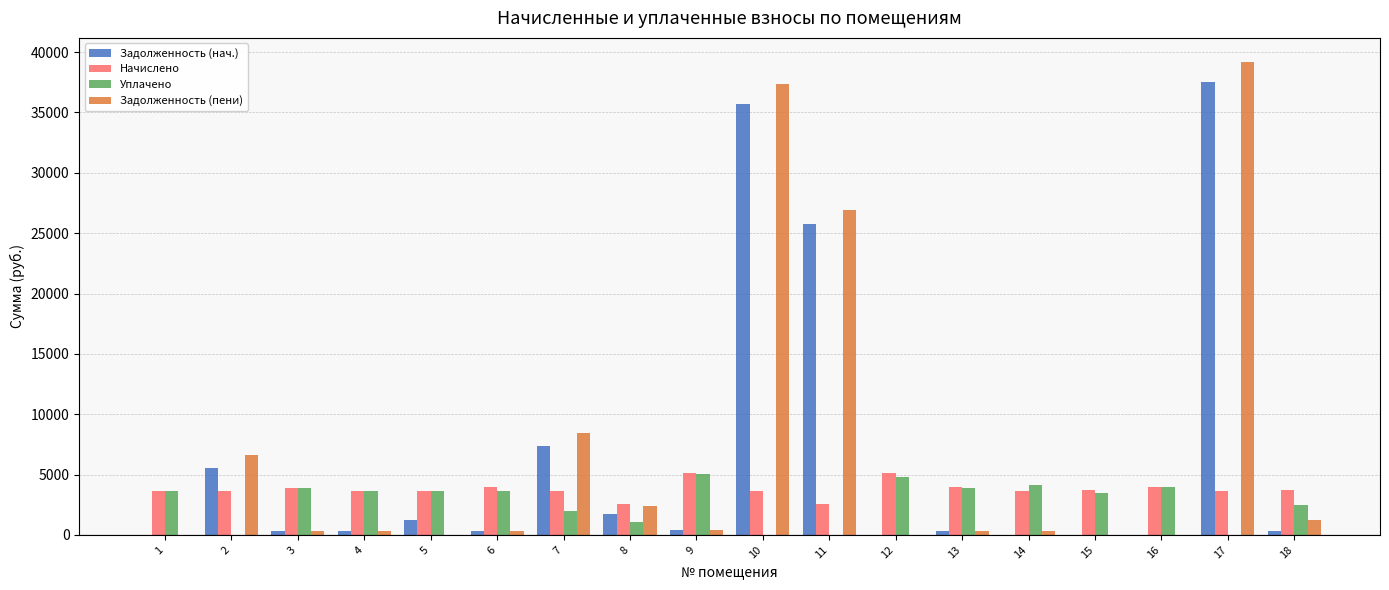

At which category is the sum across all series the highest?

17